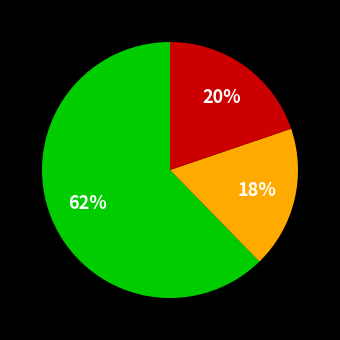

To the nearest percent, what is the average slice percentage?

33%